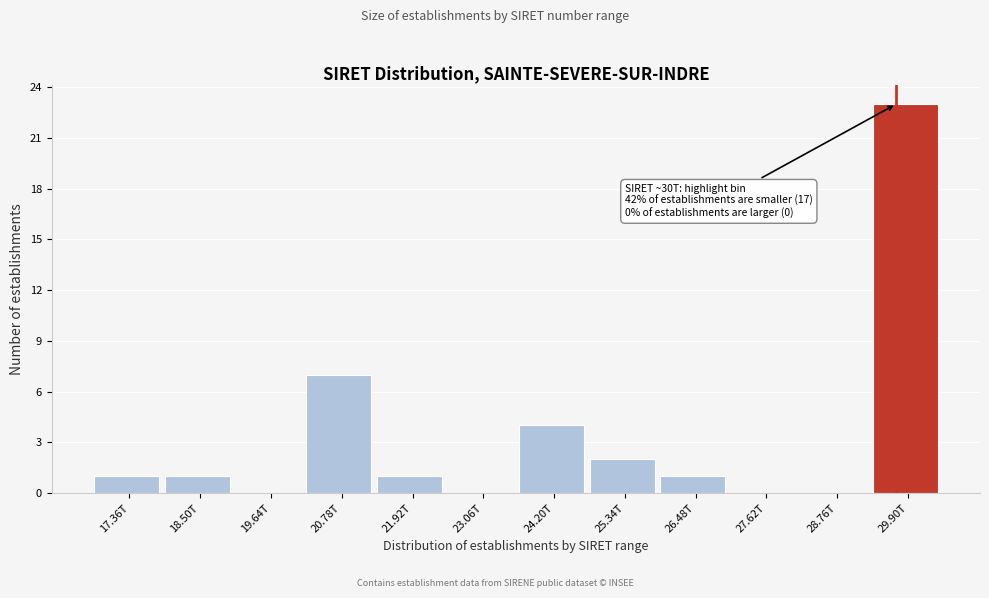

Reading right to left, list all the values displayed in this chart.

29.90T=23	28.76T=0	27.62T=0	26.48T=1	25.34T=2	24.20T=4	23.06T=0	21.92T=1	20.78T=7	19.64T=0	18.50T=1	17.36T=1